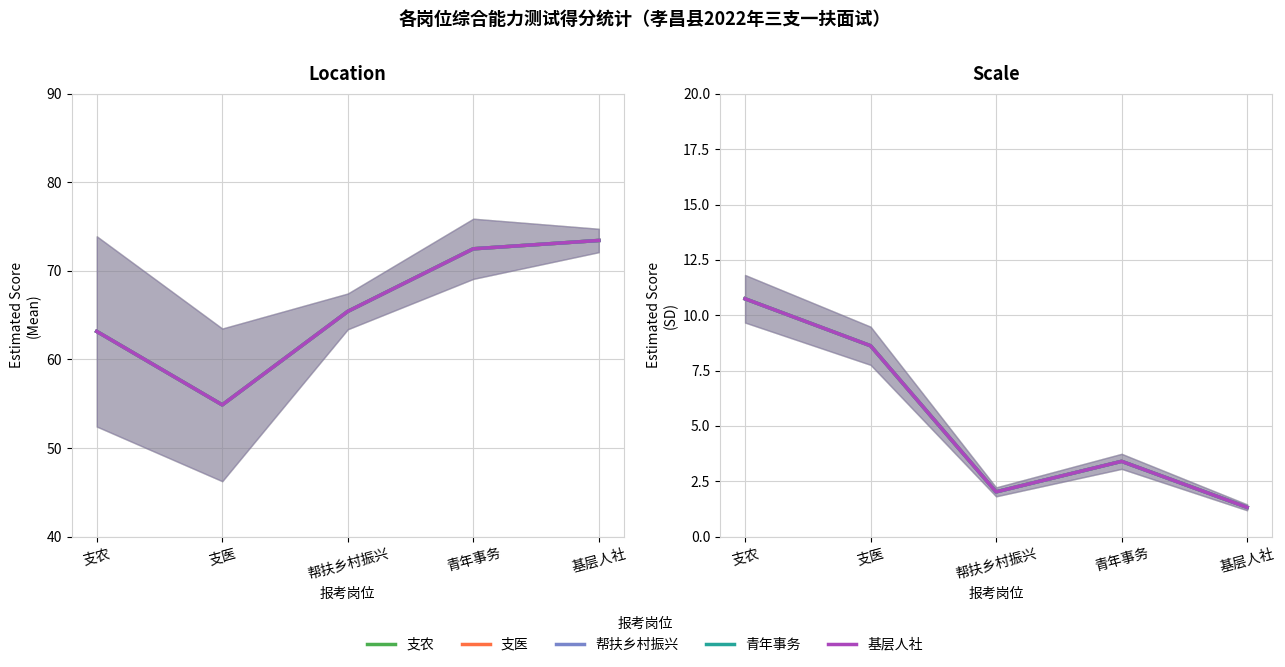

What value does the 支农 series have at 帮扶乡村振兴?

2.0